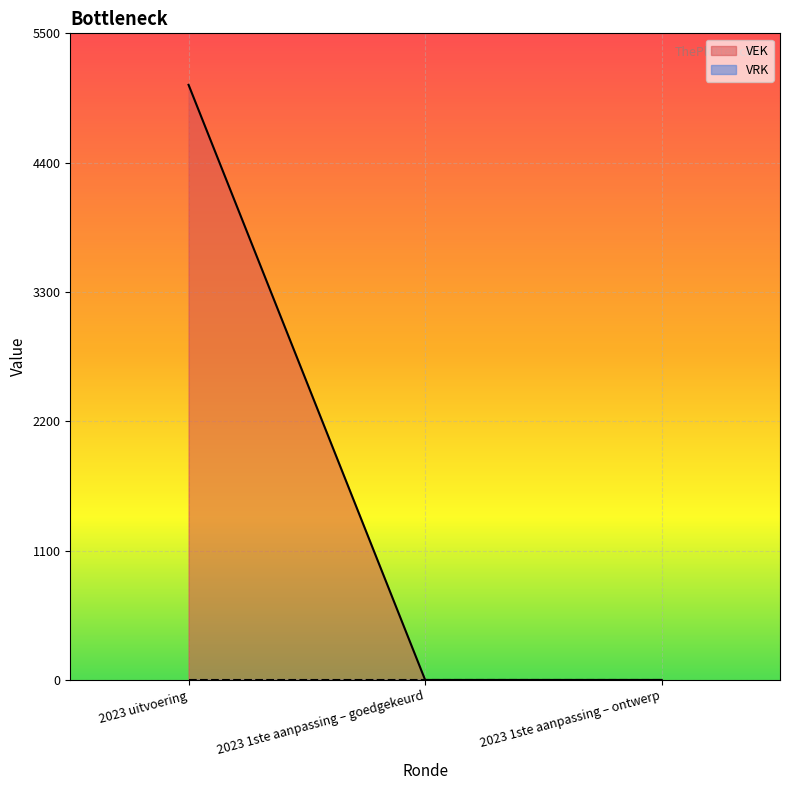

What is the sum of all values?

5062